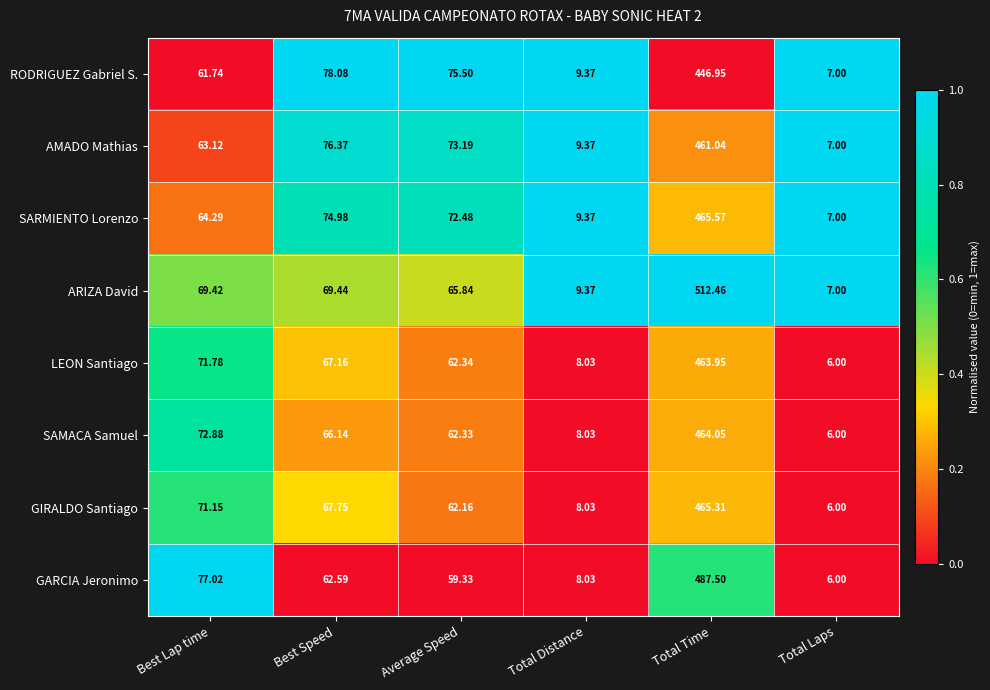

At which category does the chart reach its peak across all series?

Total Time